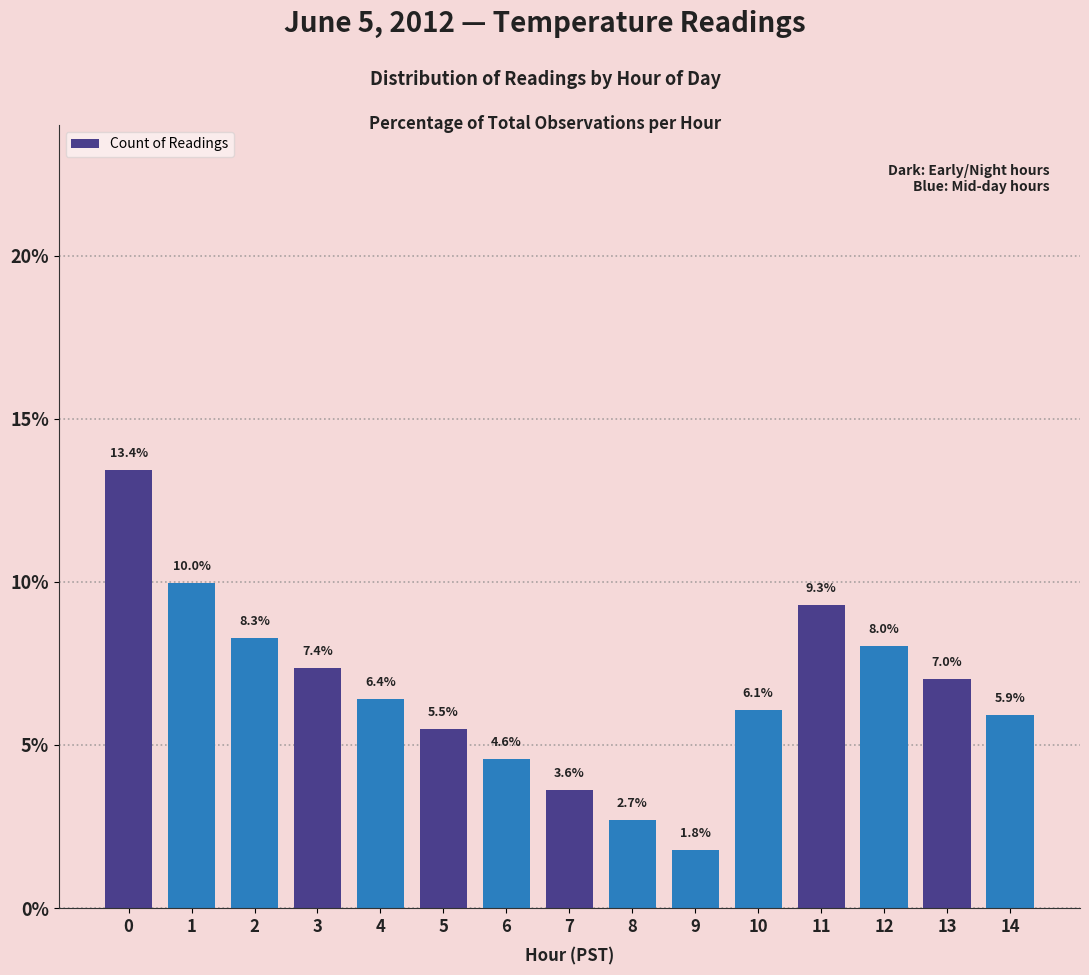

At which label is the value closest to 7?

13